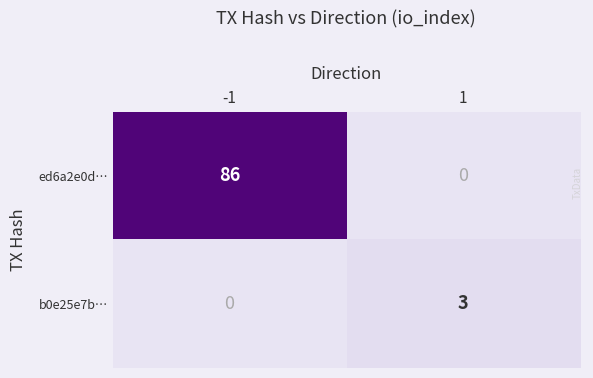

What is the highest value of the b0e25e7b… series?

3